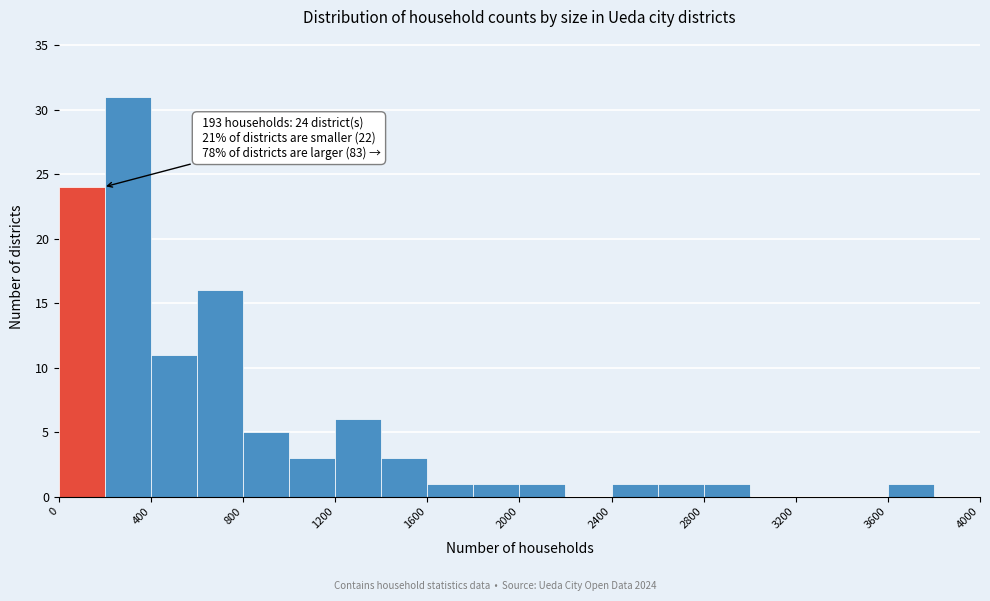

Over which range of the x-axis is the bar tallest?

200 to 400